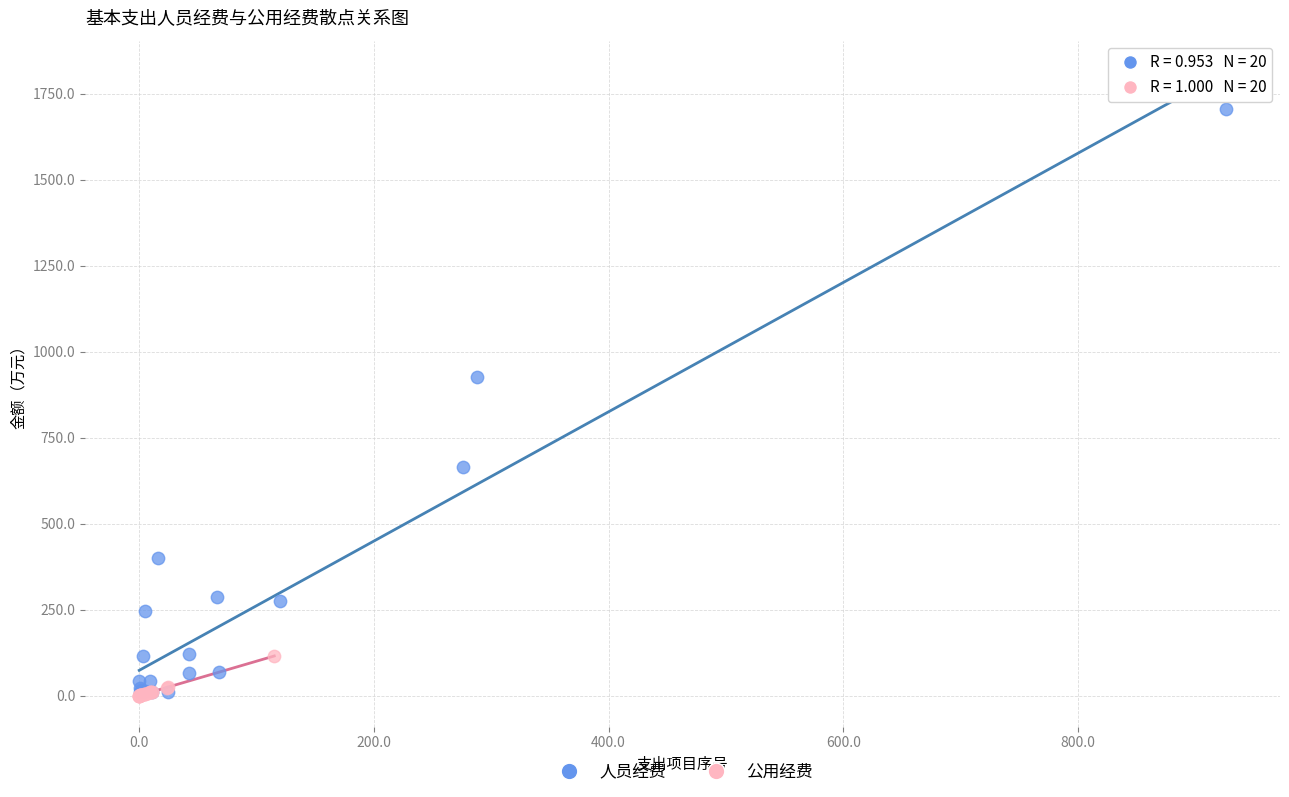

Which series has the largest Y range (max minus min)?

人员经费